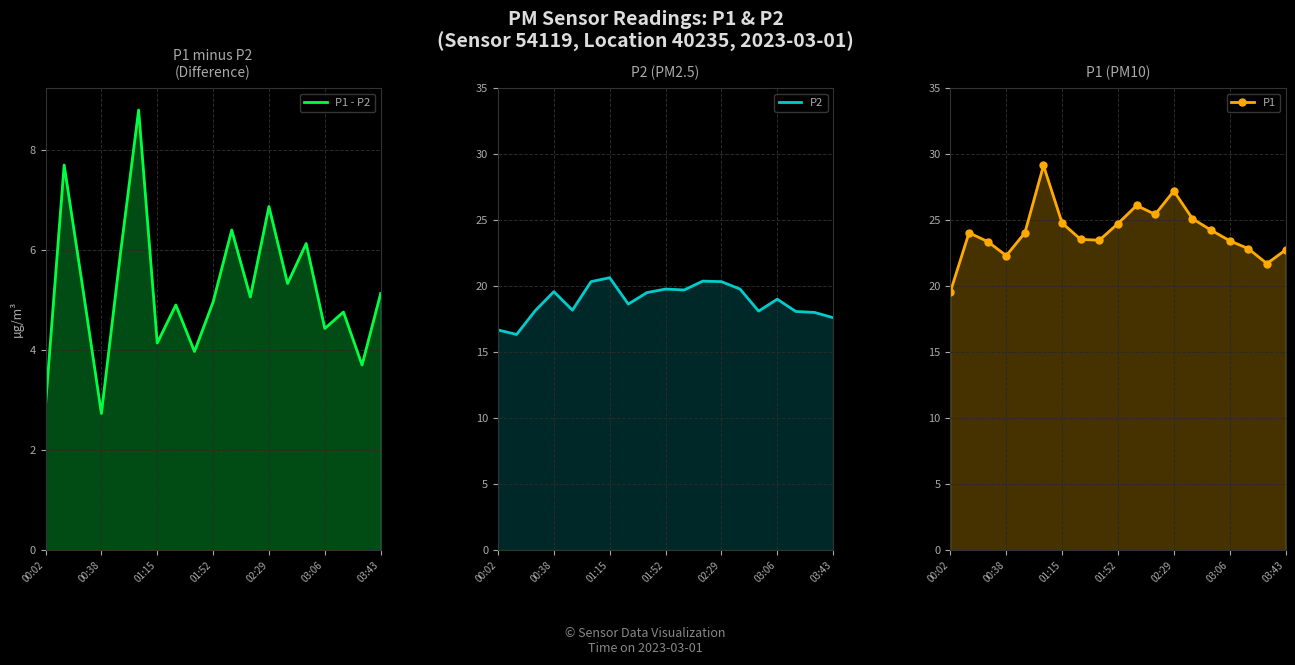

Which series has the widest spread of values?

P1